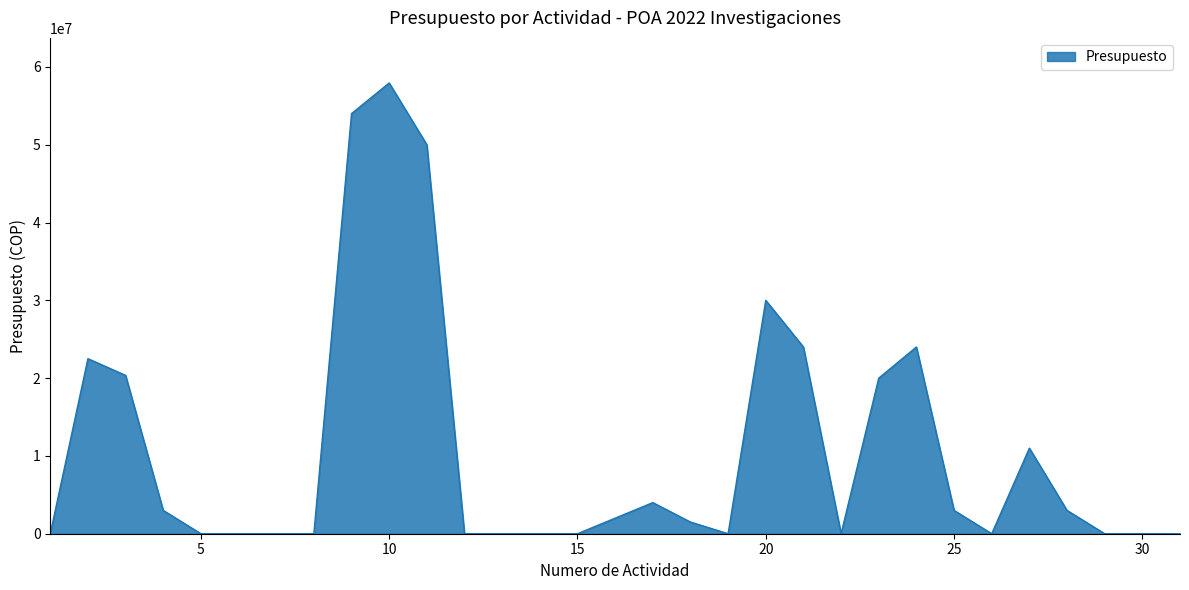

What is the greatest value displayed?

57940000